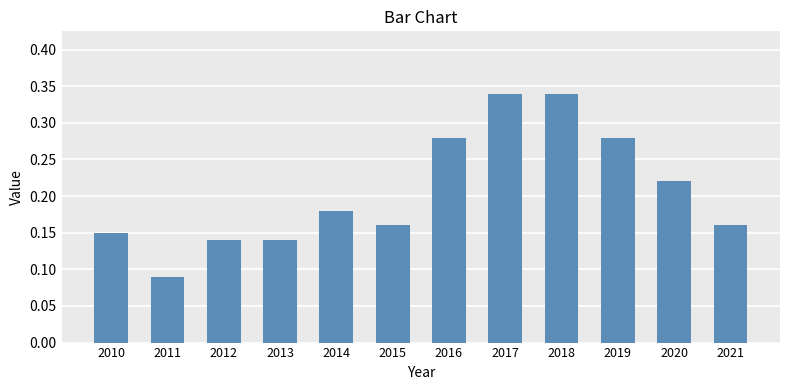

What is the change in value from 2013 to 2016?

+0.1